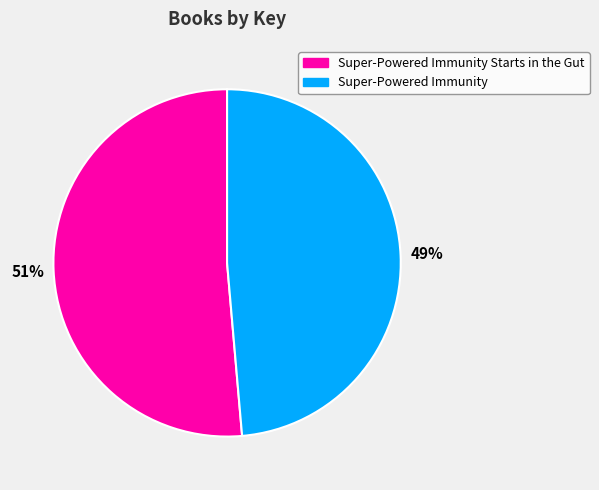

Is there any slice that represents more than half of the pie?

Yes